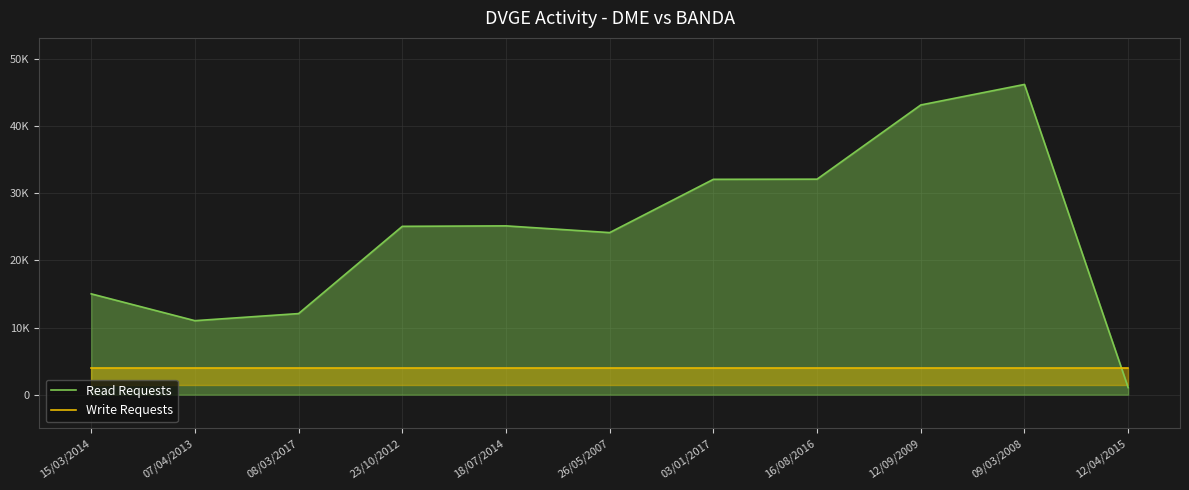

Which label corresponds to the largest value in the chart?

09/03/2008